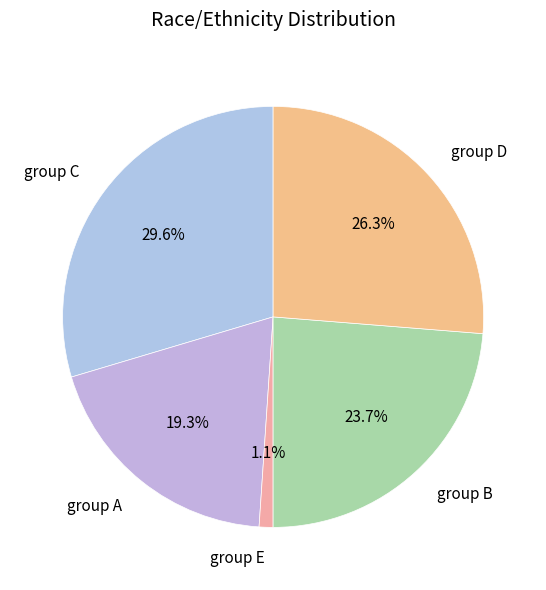

What is the ratio of the value at group C to the value at group A?

1.5